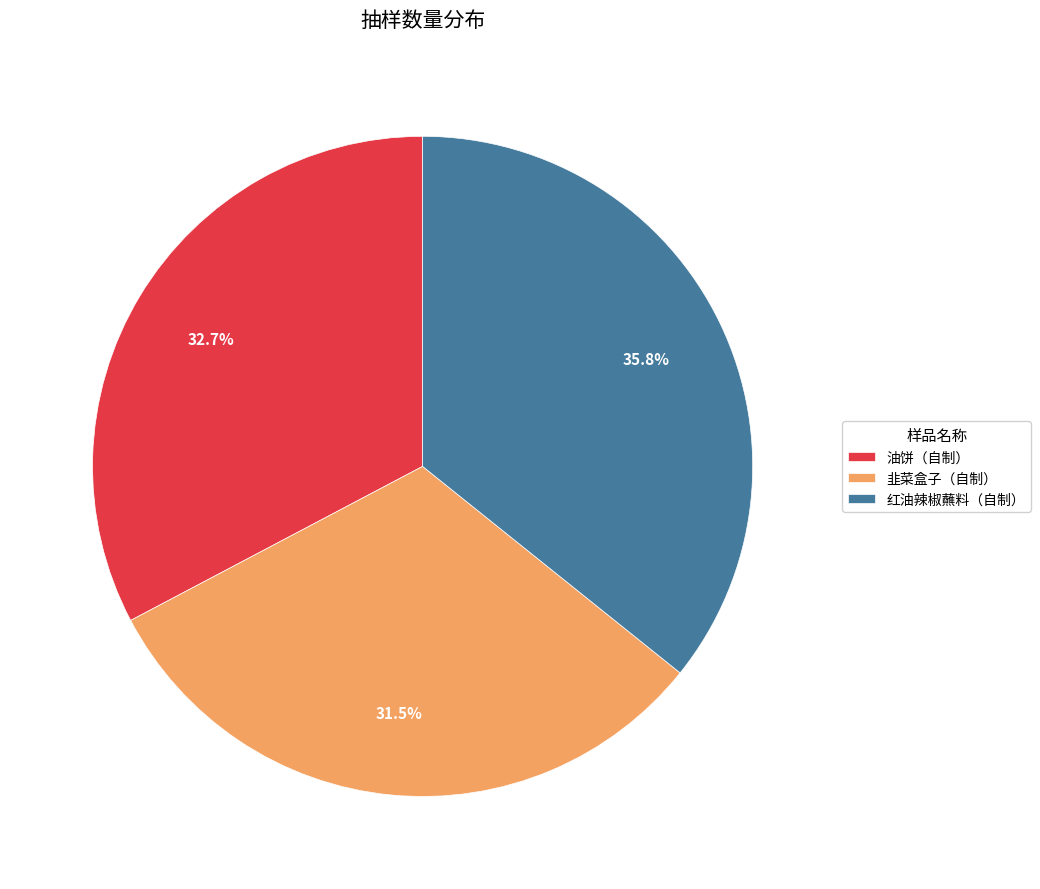

To the nearest percent, what portion does 红油辣椒蘸料（自制） represent?

36%